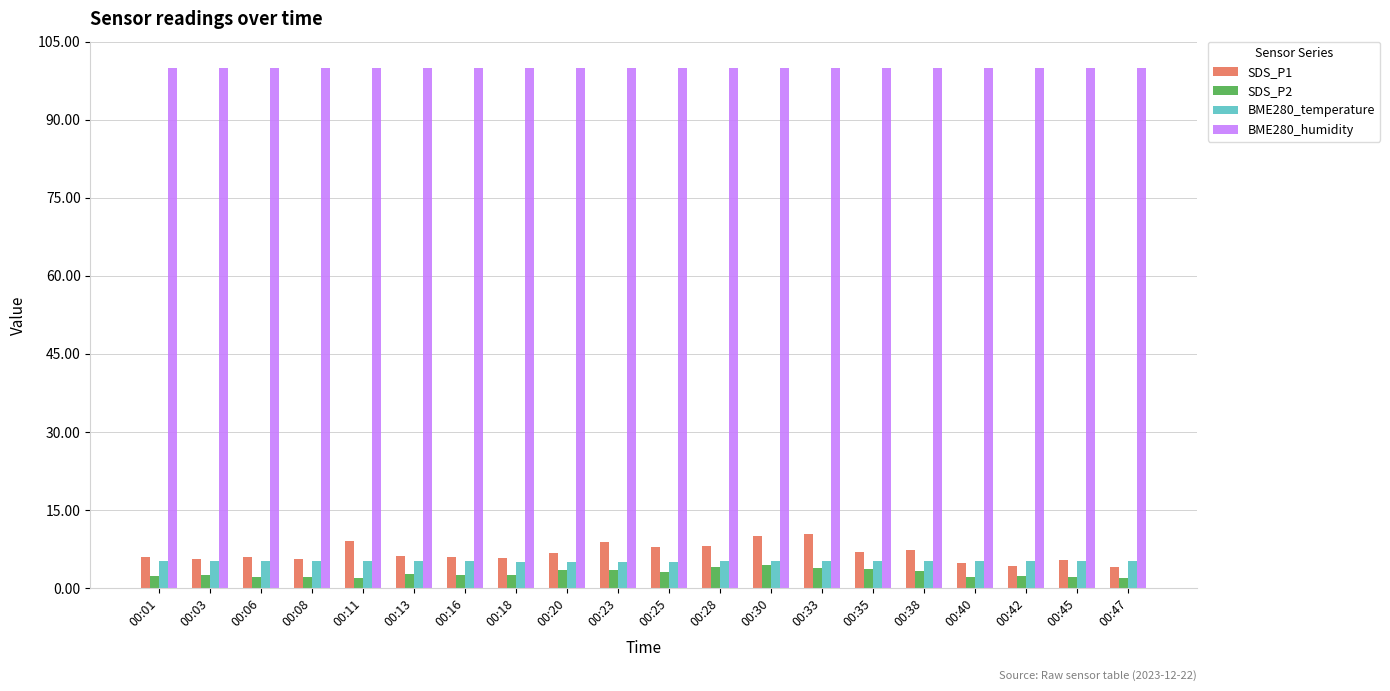

What are all the series names shown in the legend?

SDS_P1, SDS_P2, BME280_temperature, BME280_humidity